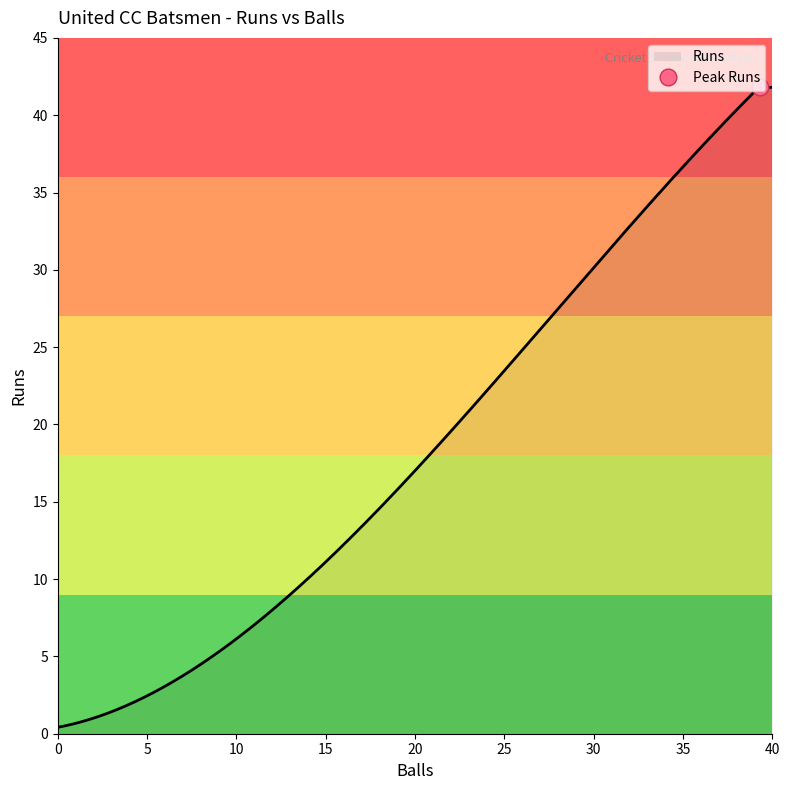

What is the maximum value for Runs?

41.8